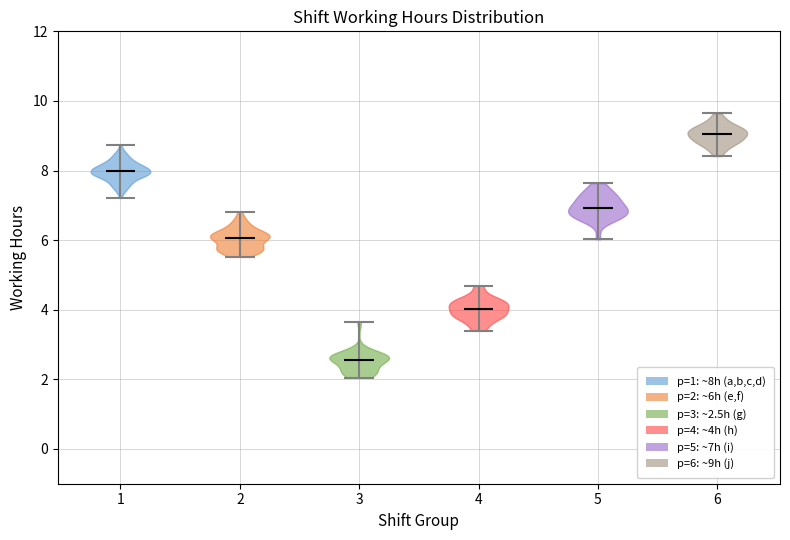

Reading left to right, read every violin against the y-axis: where its median line is, and the lowest and highest points it reaches. The values are not printed on the chart, so give them approximately, as read against the axis.

1: median line 8.0, lowest point 7.2, highest point 8.8
2: median line 6.0, lowest point 5.6, highest point 6.8
3: median line 2.6, lowest point 2.0, highest point 3.6
4: median line 4.0, lowest point 3.4, highest point 4.6
5: median line 7.0, lowest point 6.0, highest point 7.6
6: median line 9.0, lowest point 8.4, highest point 9.6